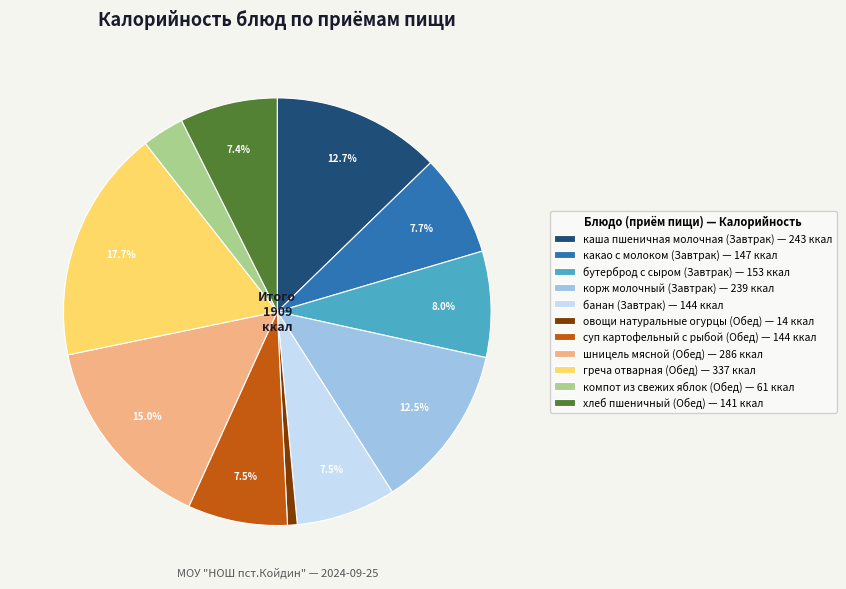

How many slices are in this pie chart?

11